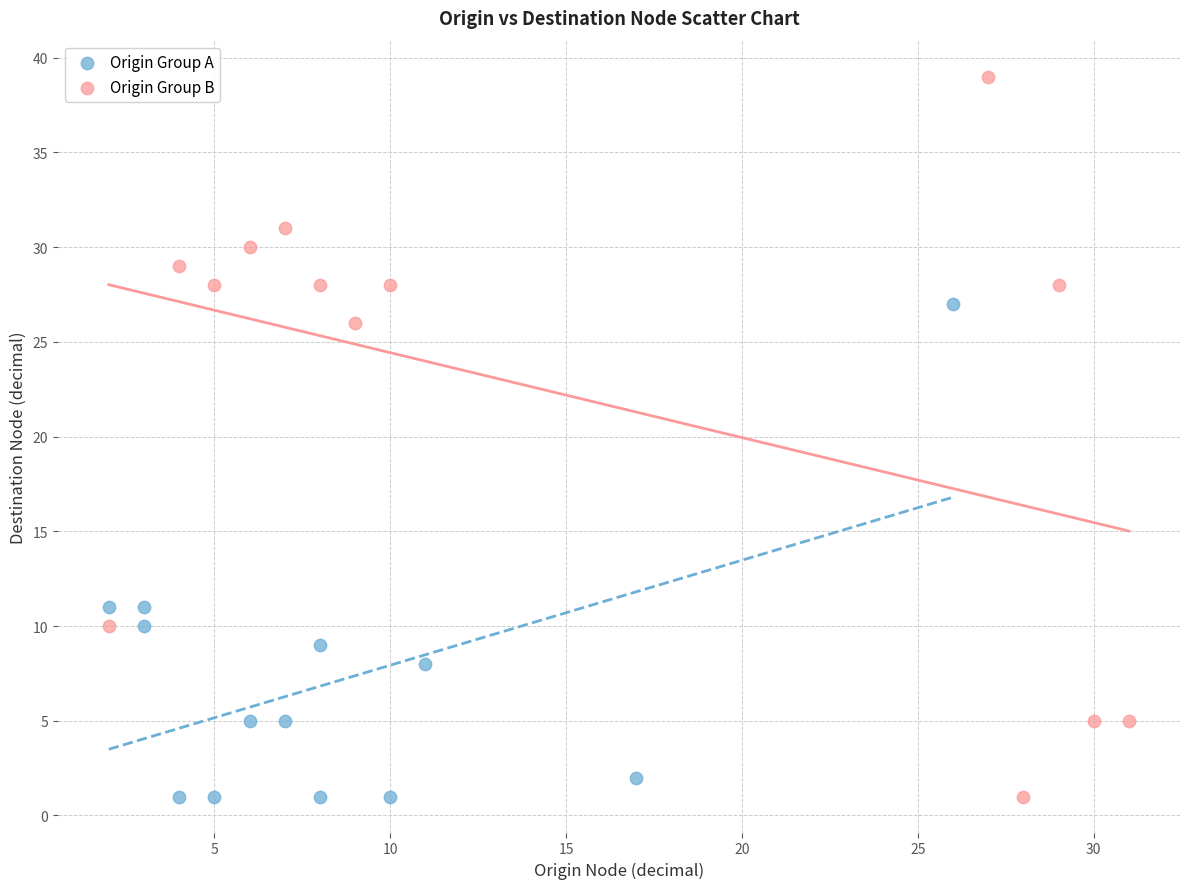

Which series reaches the maximum Y coordinate?

Origin Group B